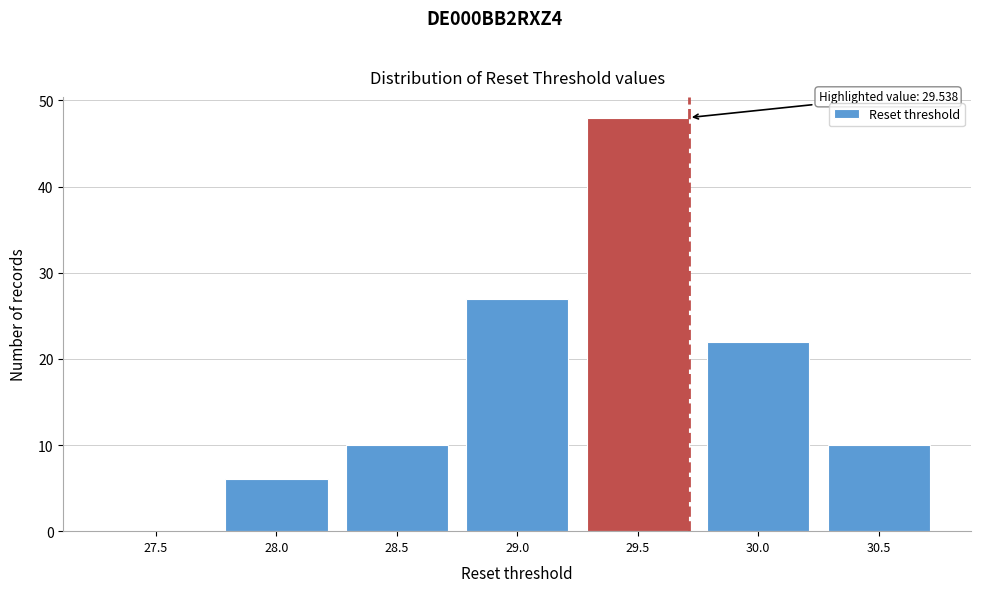

Read the value at 29.0, to the nearest 5.

25